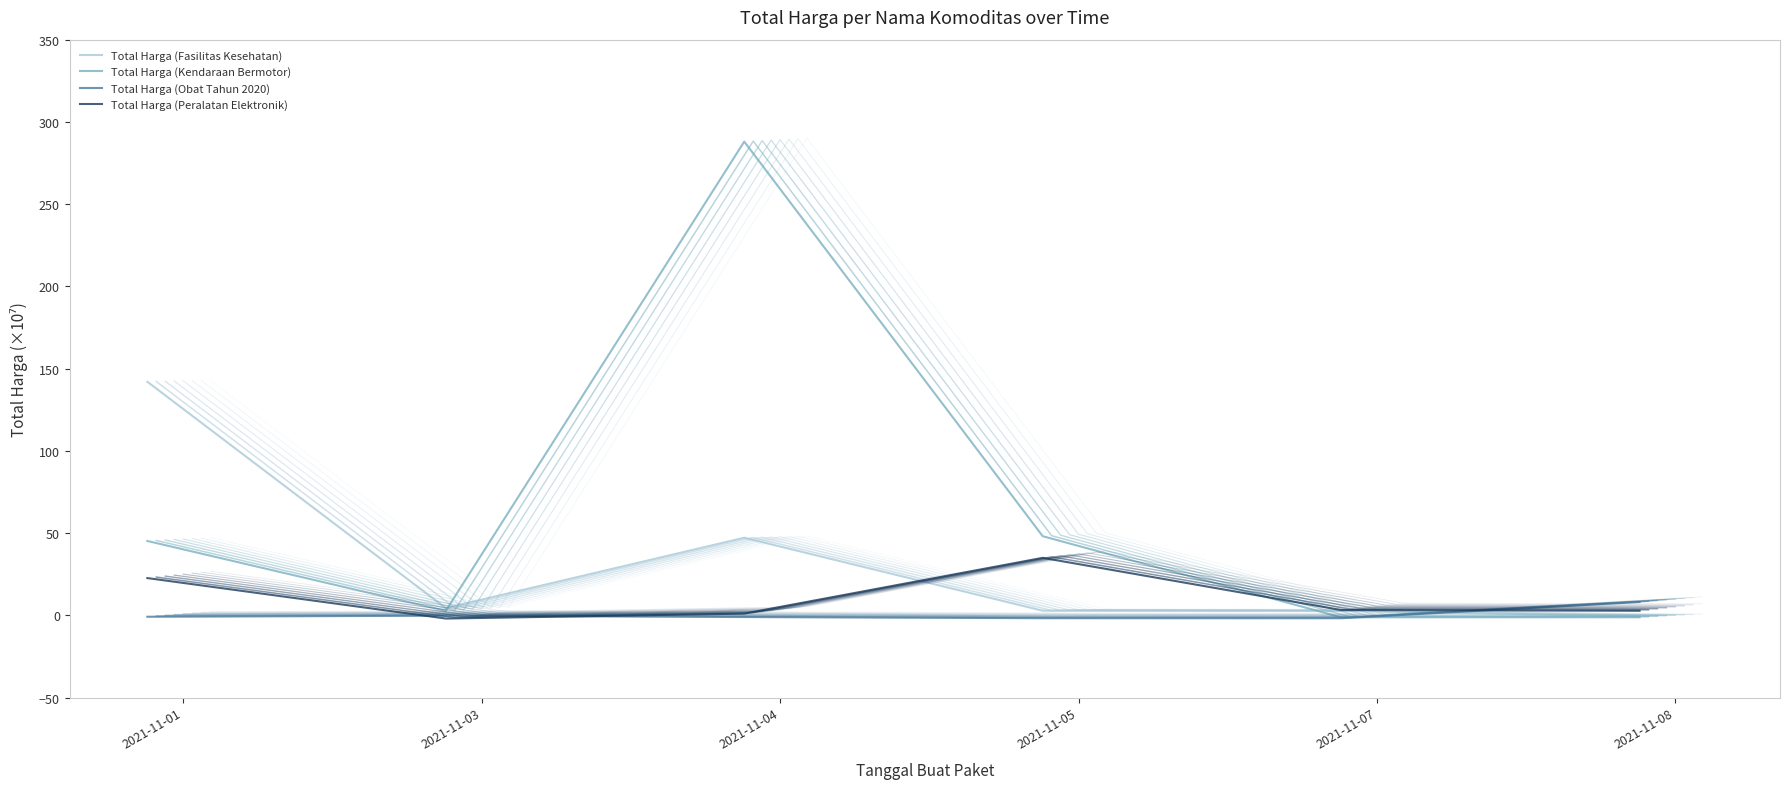

What is the sum of the Total Harga (Fasilitas Kesehatan) values at 2021-11-03 and 2021-11-07?

7.0